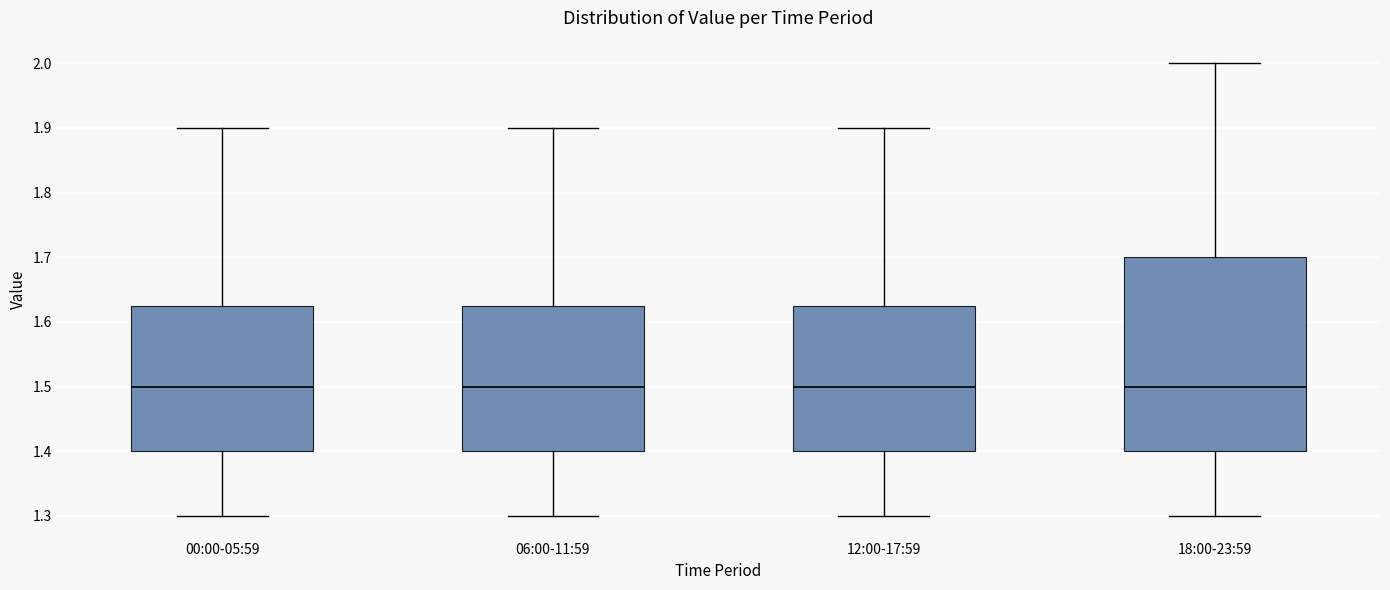

Comparing the boxes themselves (not the whiskers), which one is the tallest?

18:00-23:59